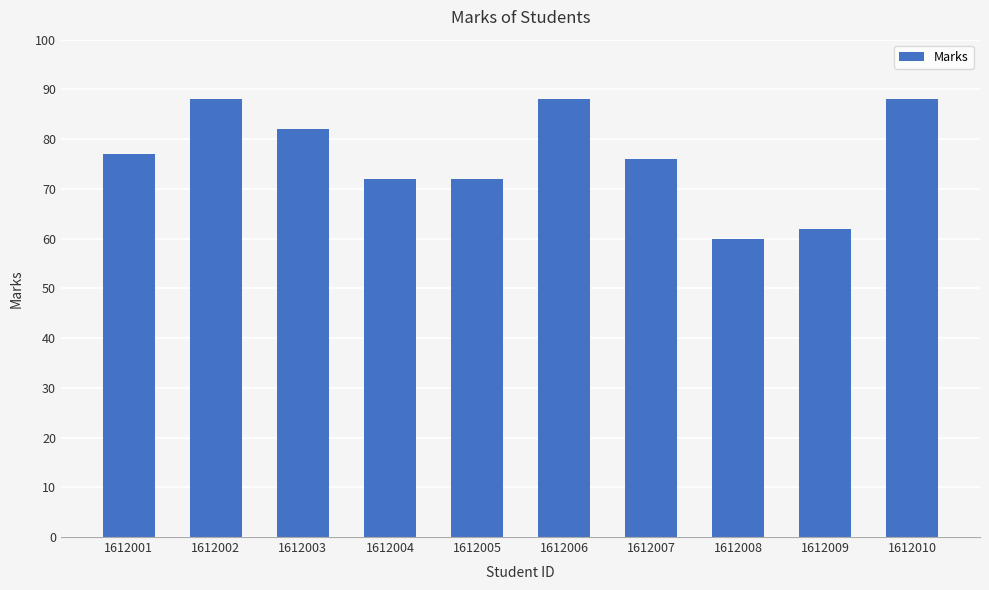

At which category does the chart reach its minimum across all series?

1612008